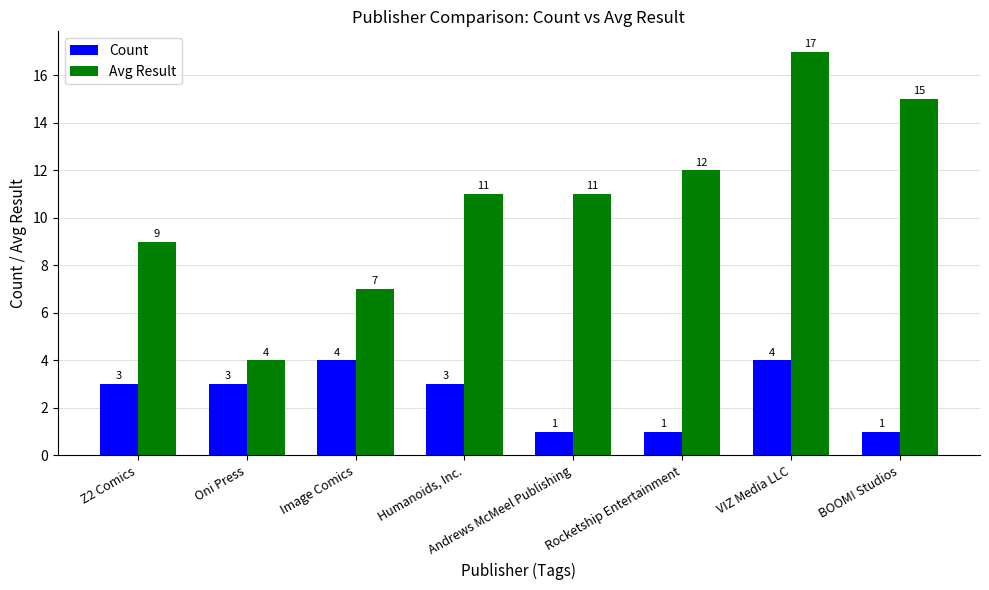

What is the lowest value of the Count series?

1